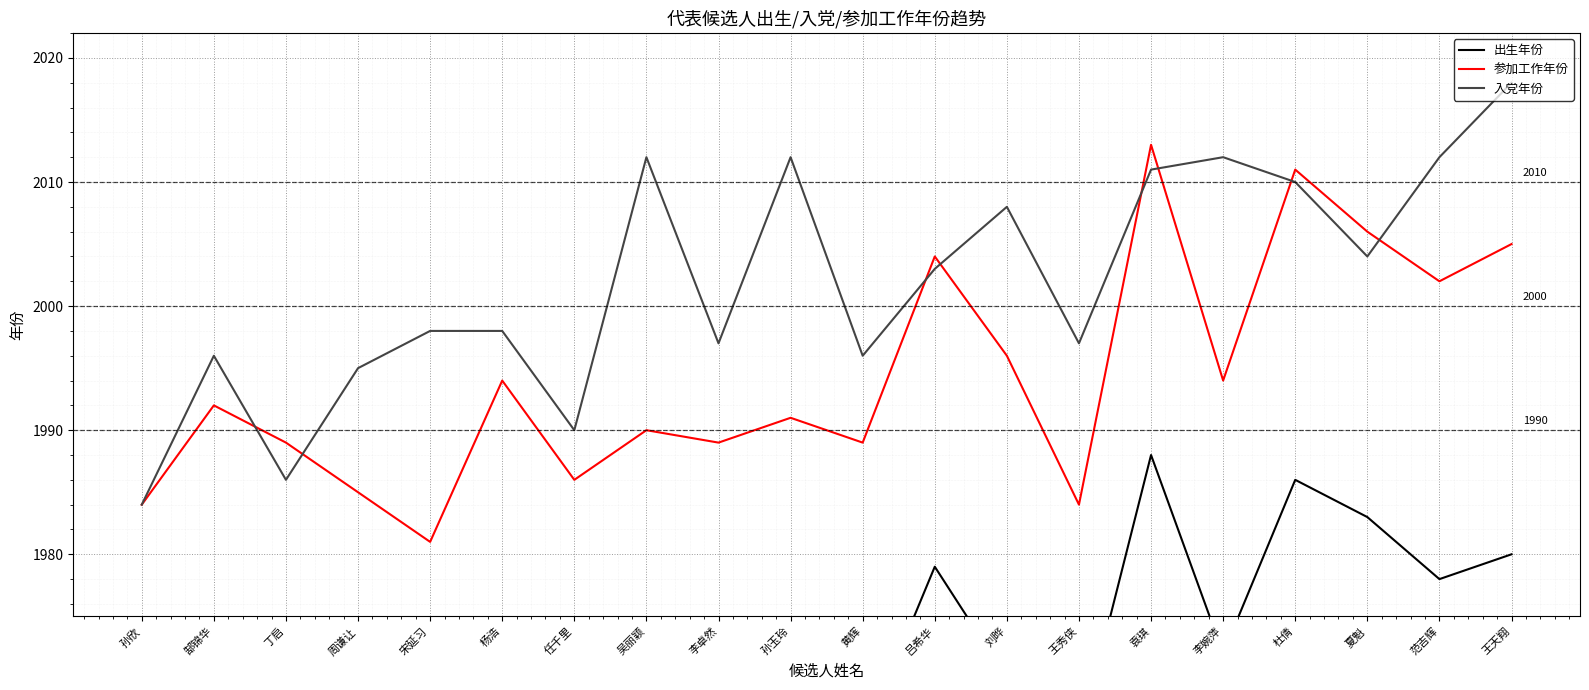

True or false: 出生年份 has more than 0 interior local peaks.

True